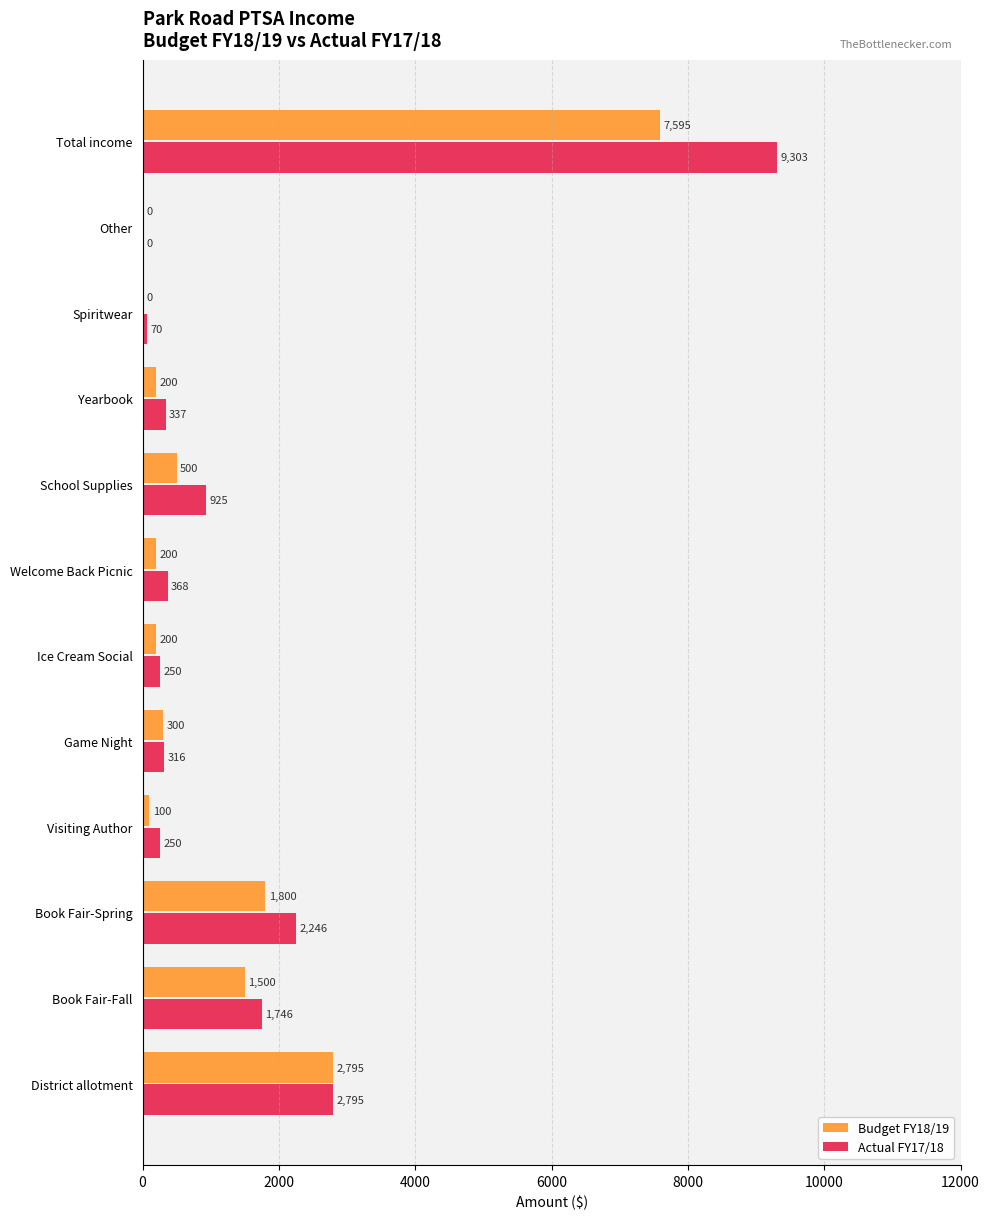

The Actual FY17/18 series shows 3756 at District allotment. True or false?

False